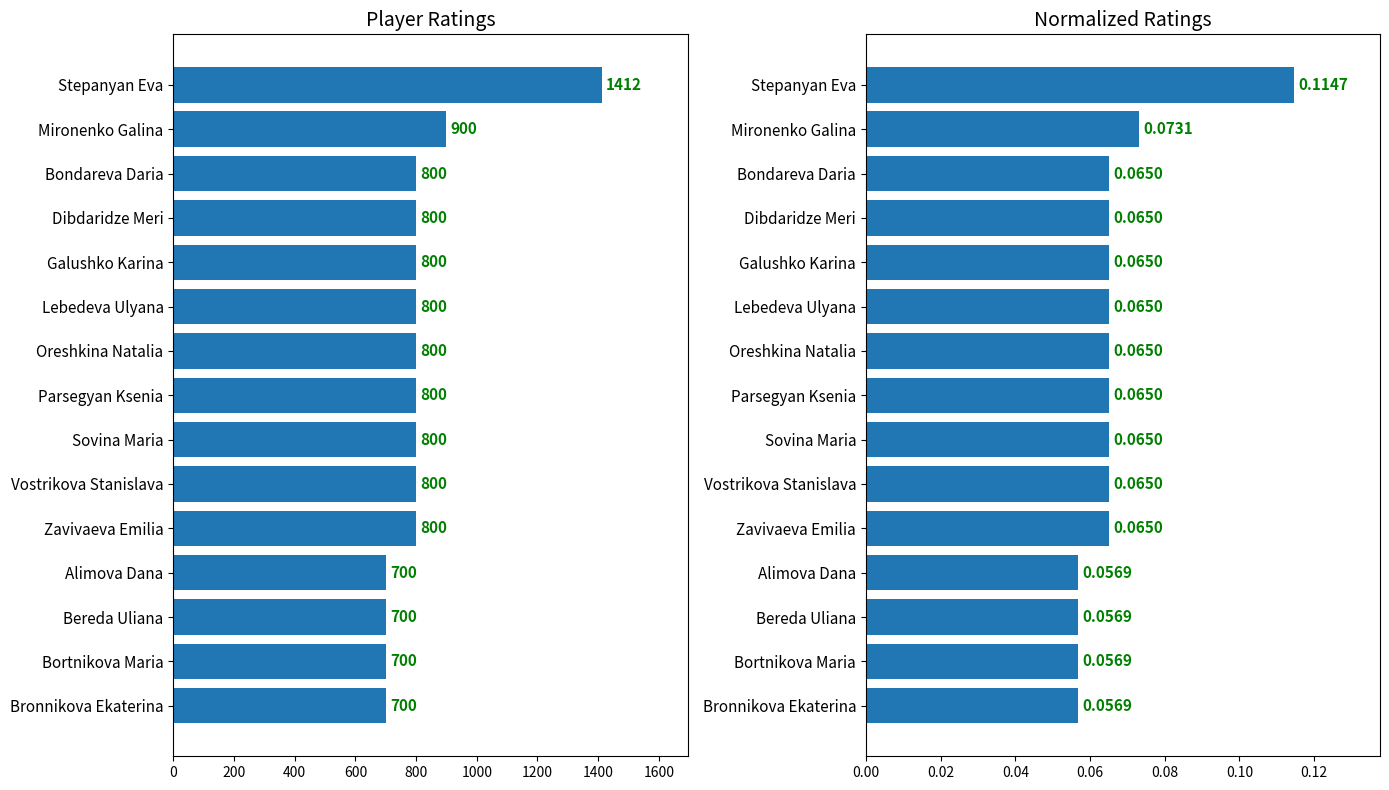

Is it true that Normalized Rating equals 0.1 at Vostrikova Stanislava?

False